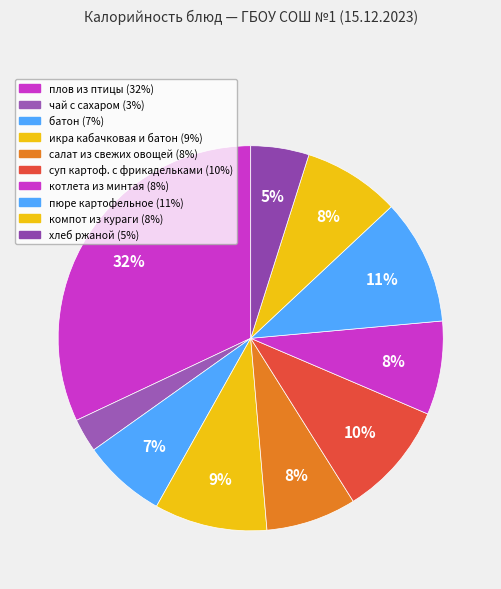

To the nearest percent, what is the difference between the пюре картофельное and салат из свежих овощей slice percentages?

3%